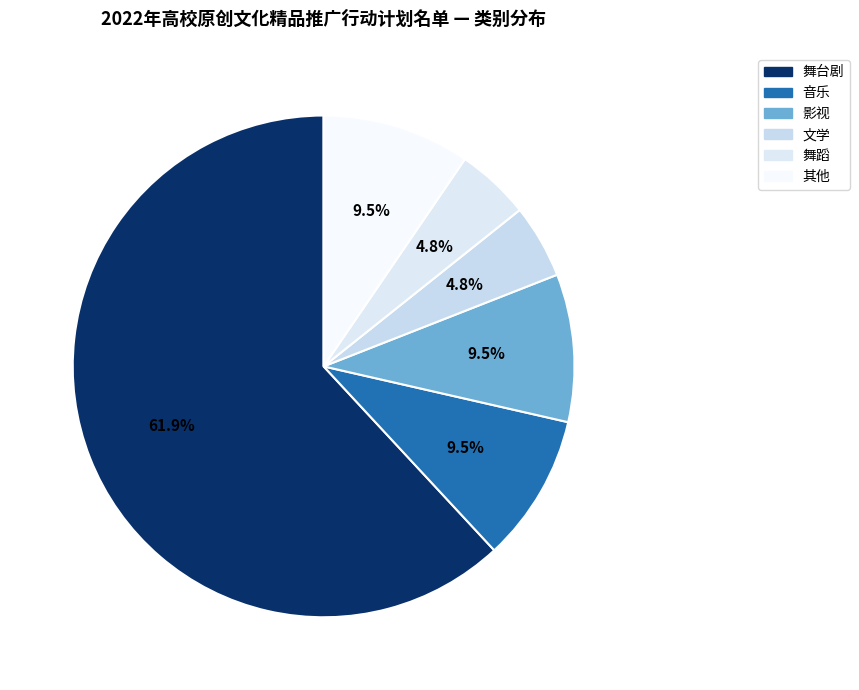

Does 影视 account for over 50% of the chart?

No